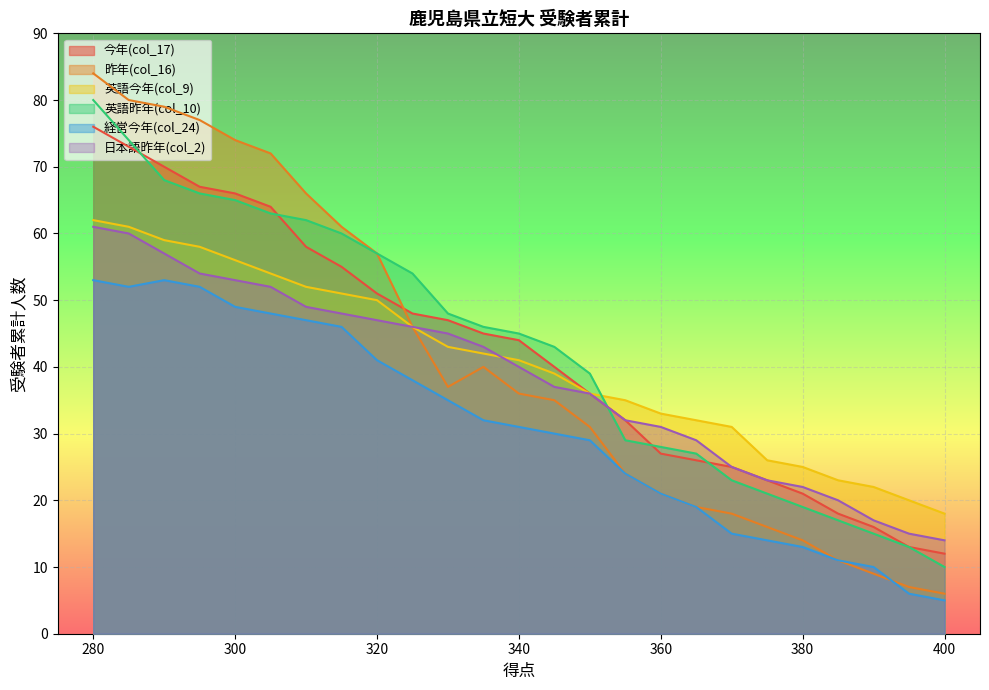

What are all the series names shown in the legend?

今年(col_17), 昨年(col_16), 英語今年(col_9), 英語昨年(col_10), 経営今年(col_24), 日本語昨年(col_2)